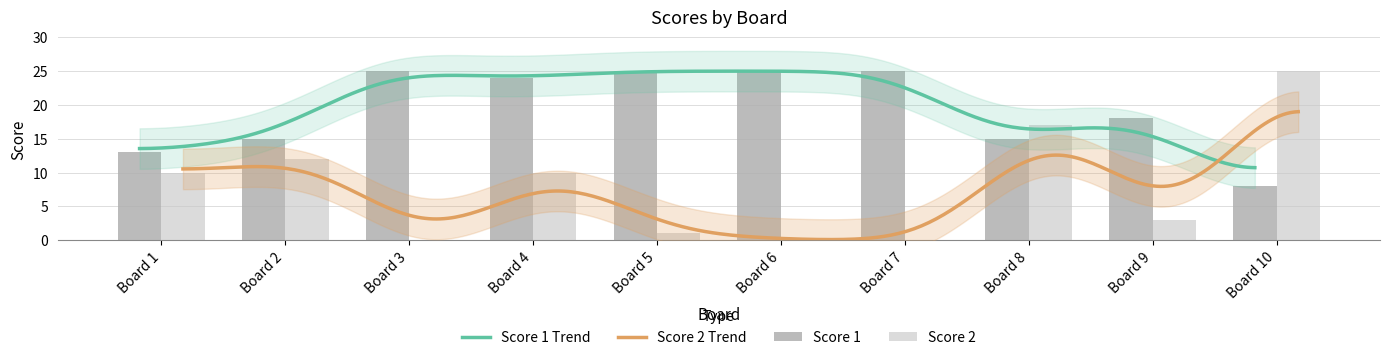

What value does the Score 1 series have at Board 1?

13